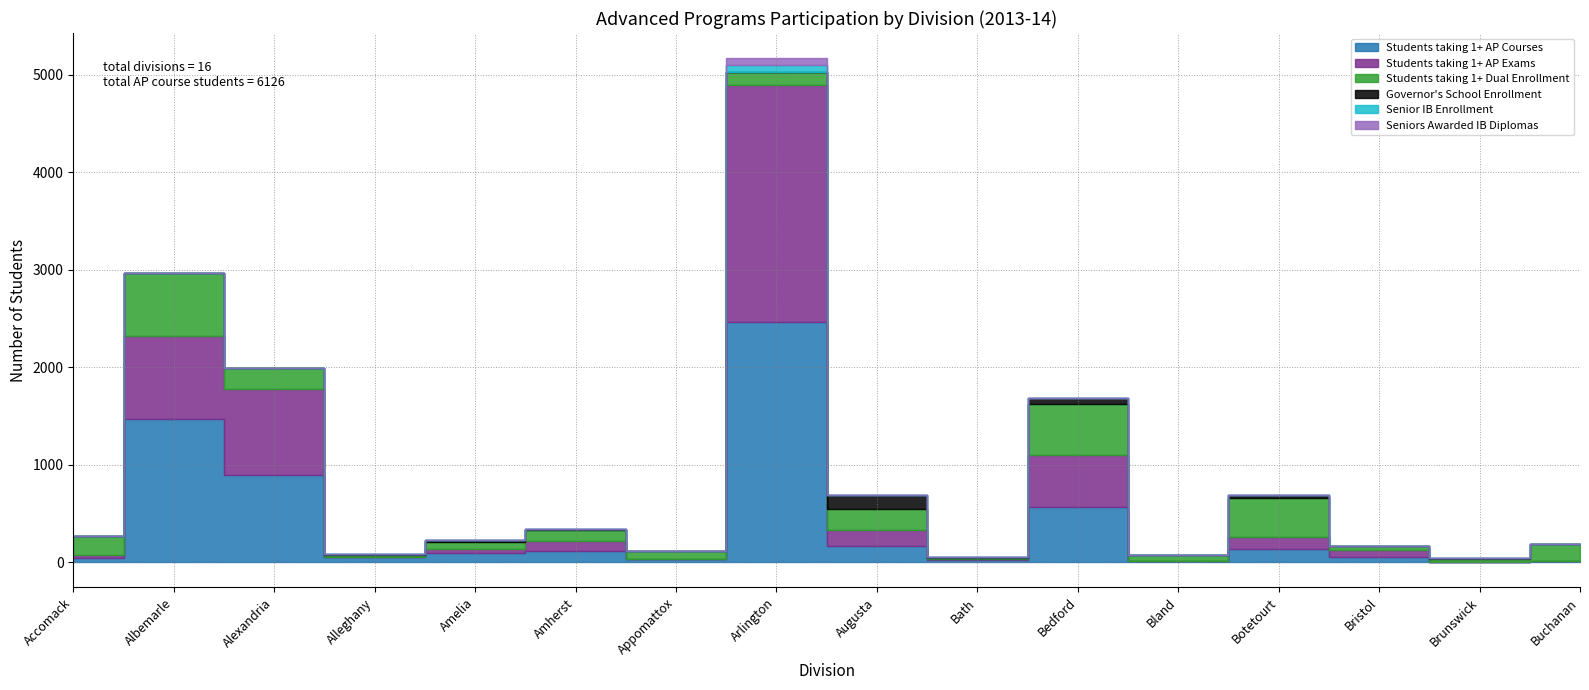

Reading right to left, extract all data points from this chart.

Students taking 1+ AP Courses: 8	2	56	135	8	569	22	164	2468	37	112	93	52	889	1465	46
Students taking 1+ AP Exams: 7	0	66	119	6	527	12	162	2429	0	110	45	0	889	853	24
Students taking 1+ Dual Enrollment: 176	26	42	399	55	529	7	223	134	79	103	68	18	218	650	201
Governor's School Enrollment: 0	14	0	34	0	57	7	139	0	0	15	22	14	0	0	0
Senior IB Enrollment: 0	0	0	0	0	0	0	0	69	0	0	0	0	0	0	0
Seniors Awarded IB Diplomas: 0	0	0	0	0	0	0	0	69	0	0	0	0	0	0	0